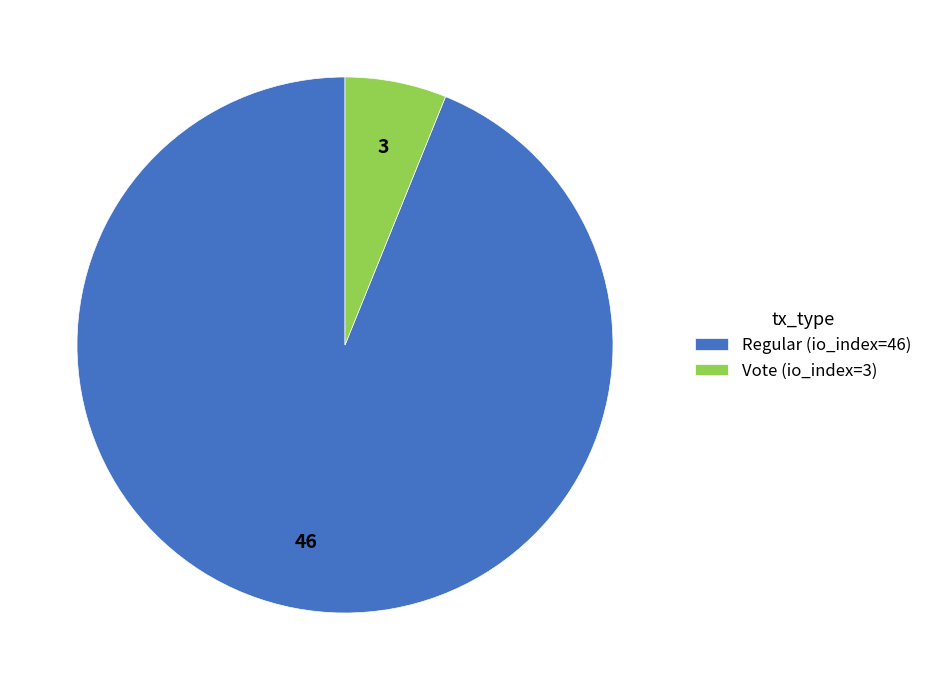

Which category has the smallest portion of the pie?

Vote (io_index=3)